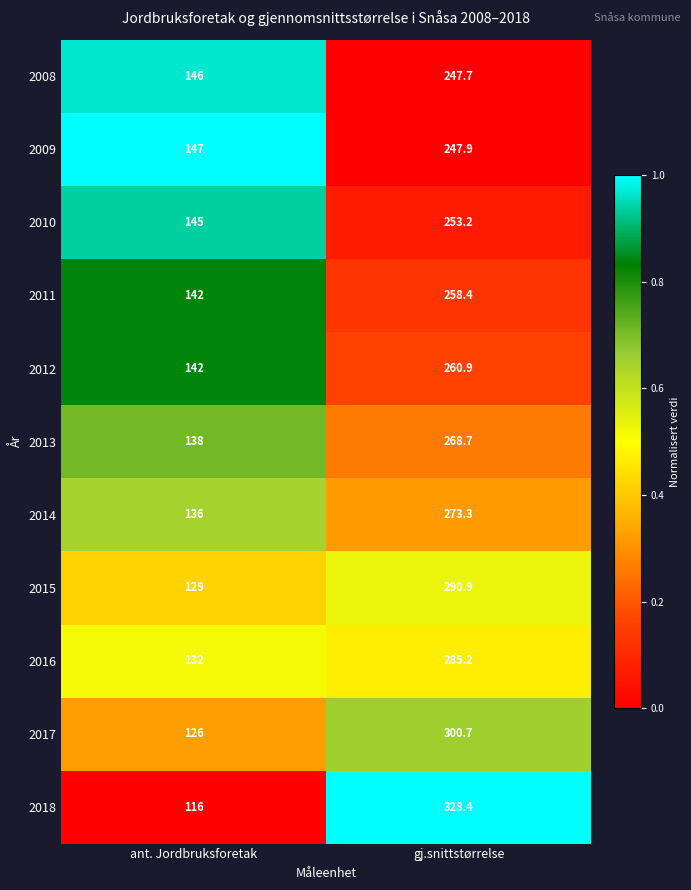

Reading left to right, transcribe all the data shown in this chart.

2008: 146.0	247.7
2009: 147.0	247.9
2010: 145.0	253.2
2011: 142.0	258.4
2012: 142.0	260.9
2013: 138.0	268.7
2014: 136.0	273.3
2015: 129.0	290.9
2016: 132.0	285.2
2017: 126.0	300.7
2018: 116.0	328.4